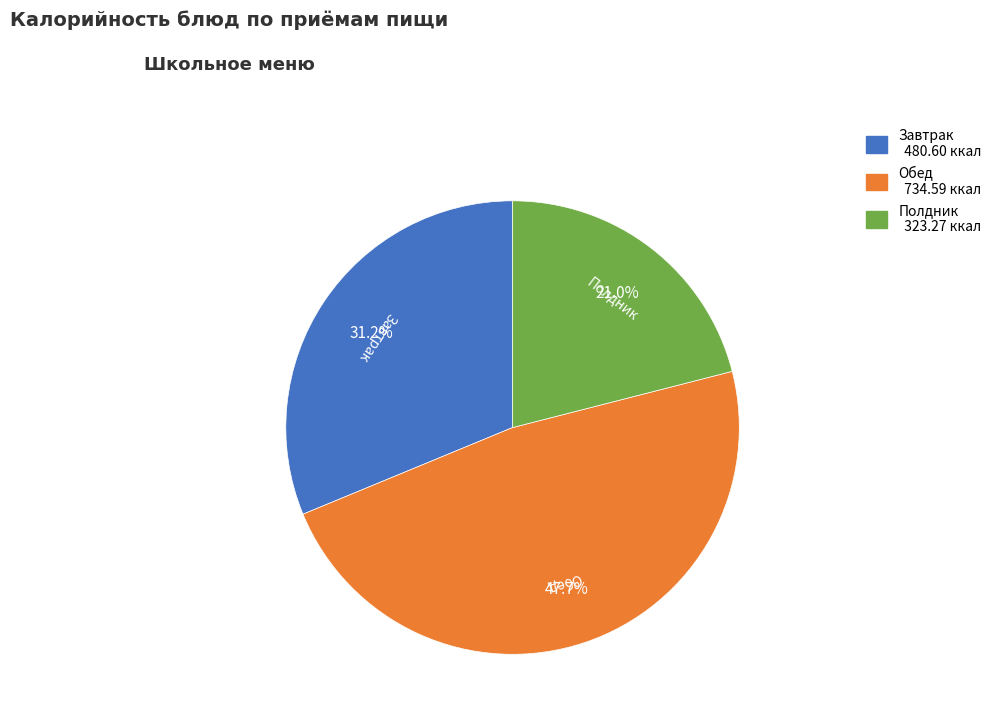

Count the number of slices in the pie.

3